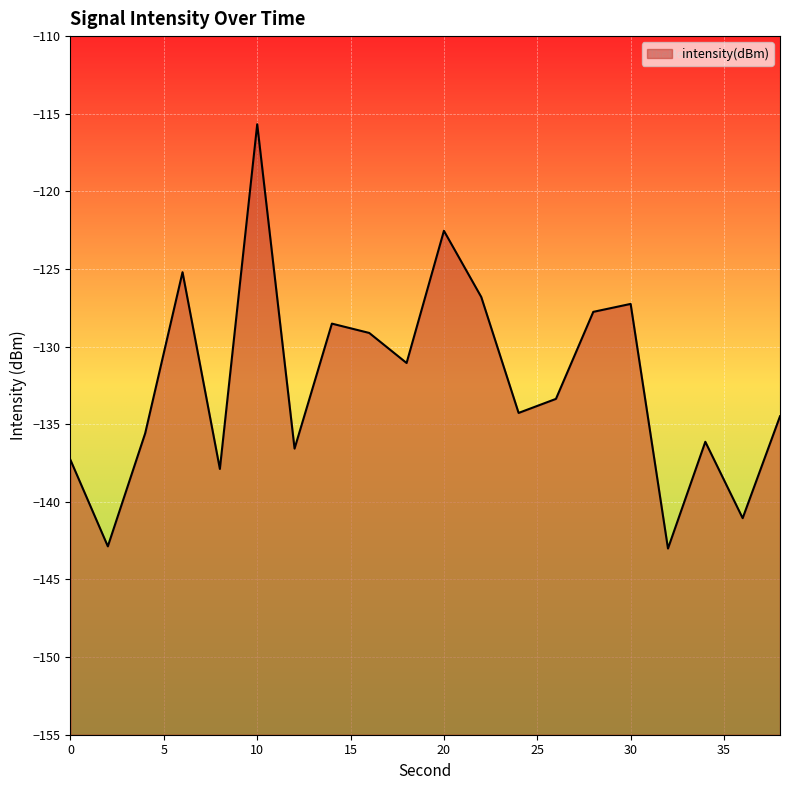

True or false: there are more than 2 points higher than both neighbors.

True